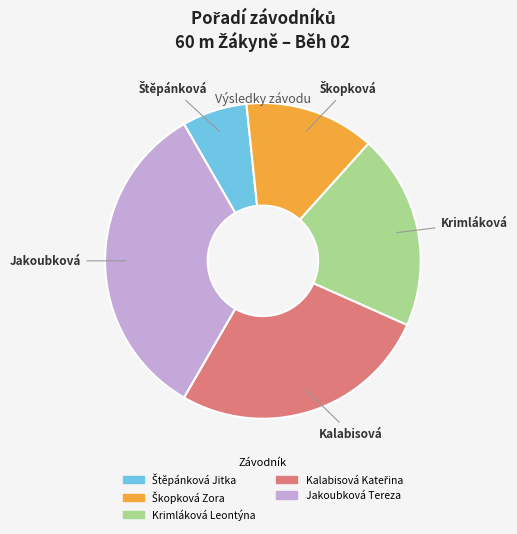

Is there a majority slice in this chart?

No